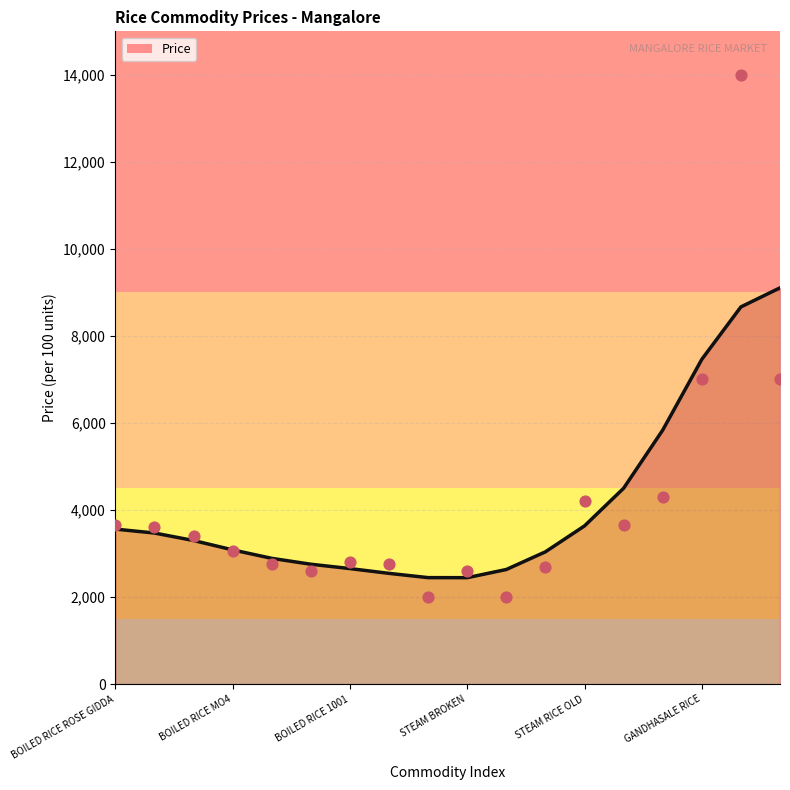

What is the change in value from BOILED RICE 64 to STEAM BROKEN?

-150